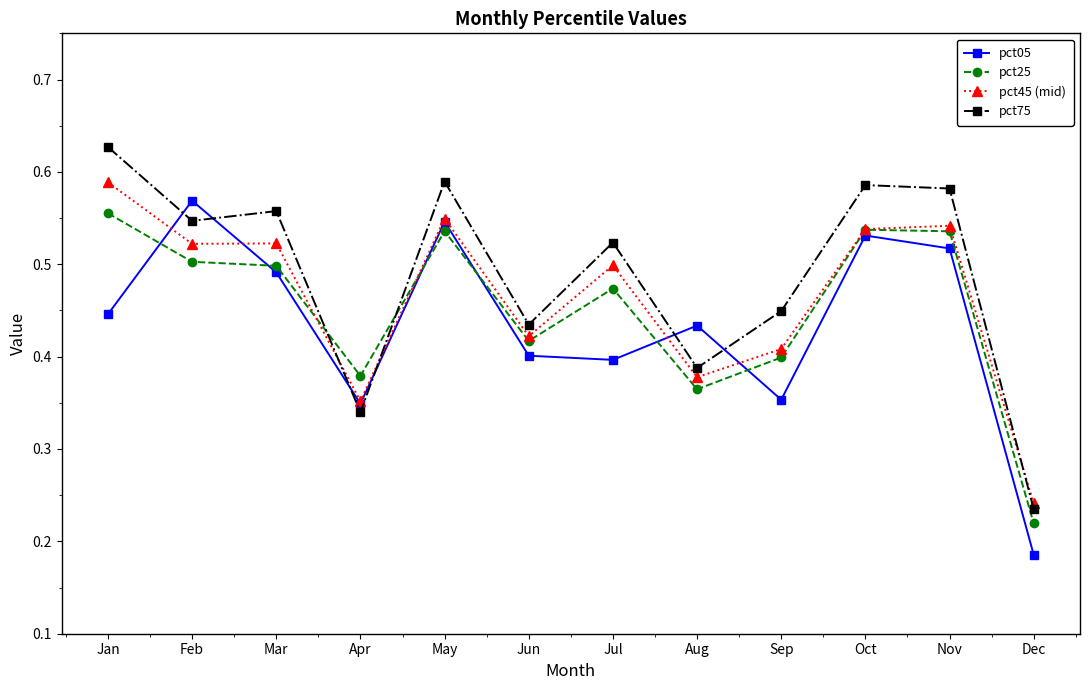

Where is pct45 (mid) nearest to the value 0?

Dec